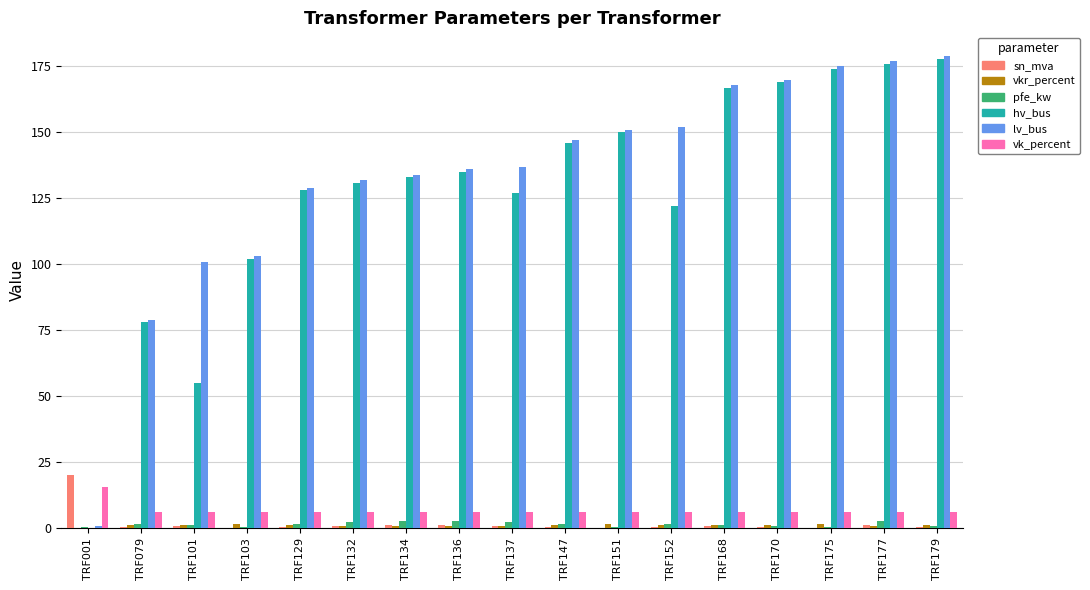

What is the sum of all sn_mva values?

30.0